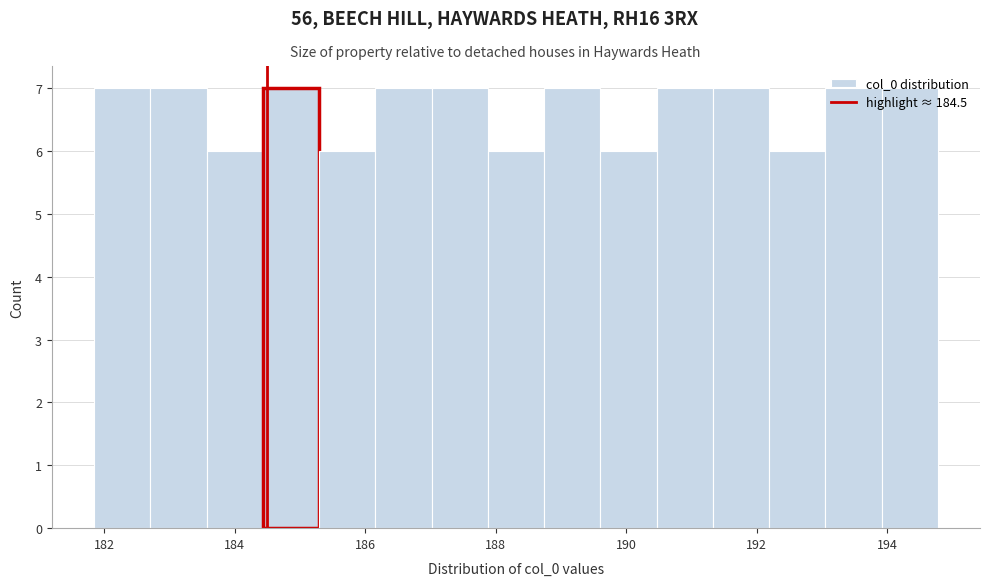

Reading left to right, transcribe this chart: for each bar, give the range it covers on the x-axis and its height. Neither the bar edges nor the heights are printed on the chart, so give them approximately, as read against the axes.

181.8 to 182.8: 7
182.8 to 183.6: 7
183.6 to 184.4: 6
184.4 to 185.2: 7
185.2 to 186.2: 6
186.2 to 187.0: 7
187.0 to 187.8: 7
187.8 to 188.8: 6
188.8 to 189.6: 7
189.6 to 190.4: 6
190.4 to 191.4: 7
191.4 to 192.2: 7
192.2 to 193.0: 6
193.0 to 194.0: 7
194.0 to 194.8: 7